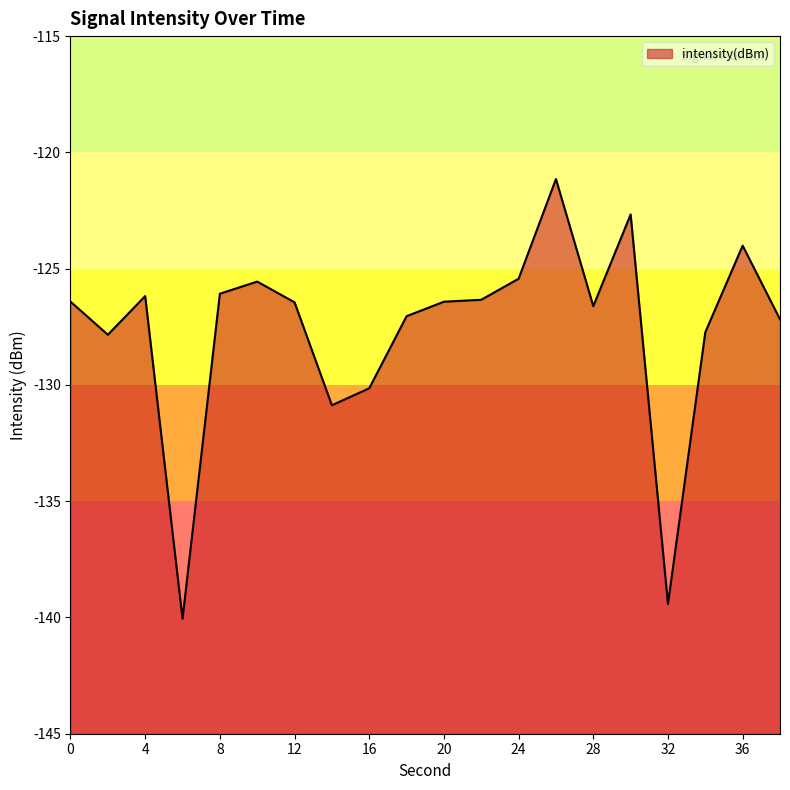

How many interior local valleys (lower than both neighbors) does the data have?

5